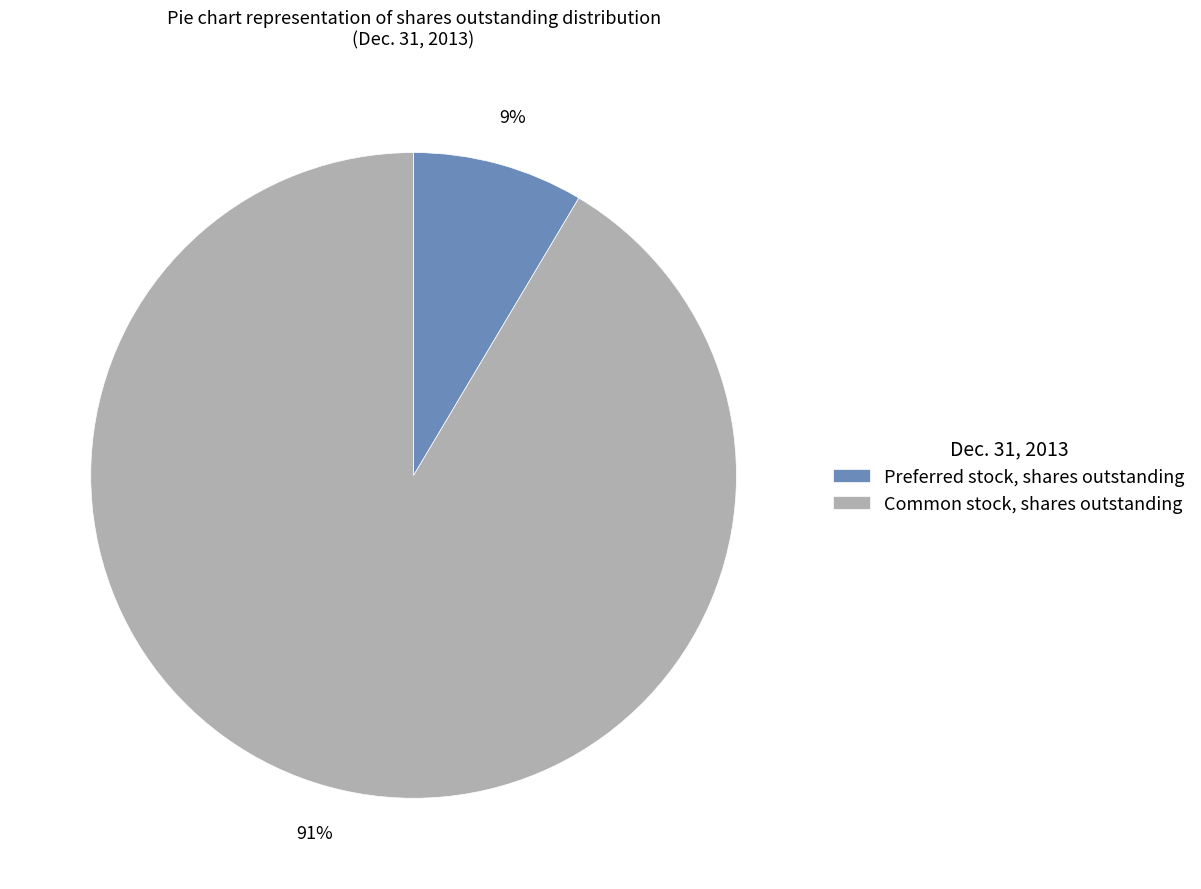

Rank the categories by value from highest to lowest.

Common stock, shares outstanding, Preferred stock, shares outstanding